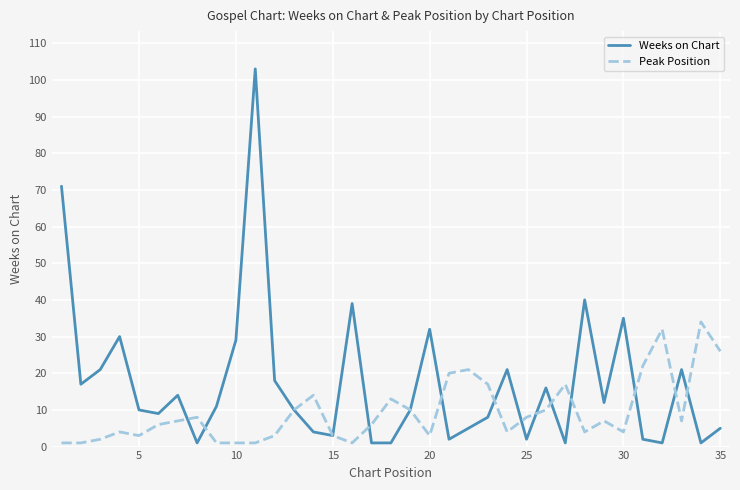

Which series has the largest total across all categories?

Weeks on Chart